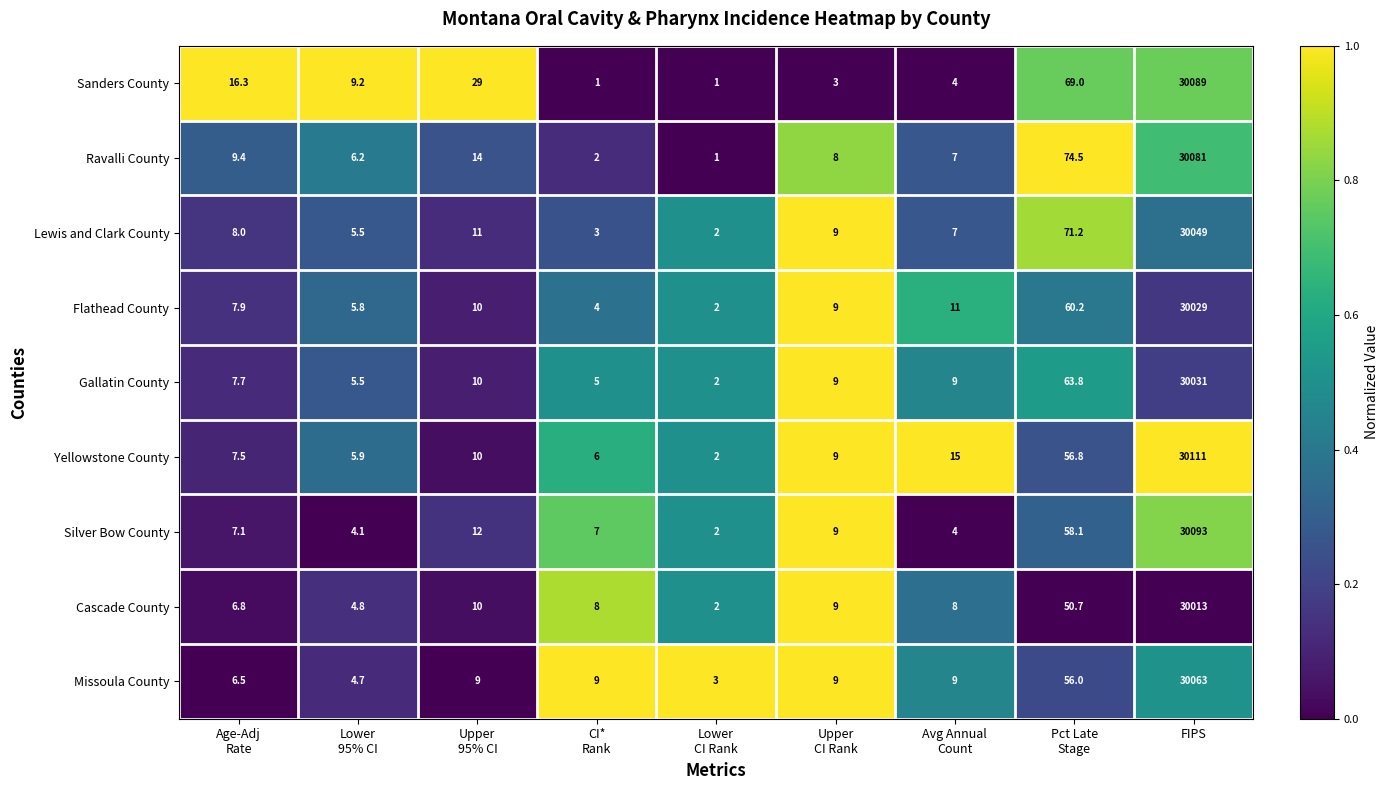

List the series in order of their peak value, highest first.

Yellowstone County, Silver Bow County, Sanders County, Ravalli County, Missoula County, Lewis and Clark County, Gallatin County, Flathead County, Cascade County